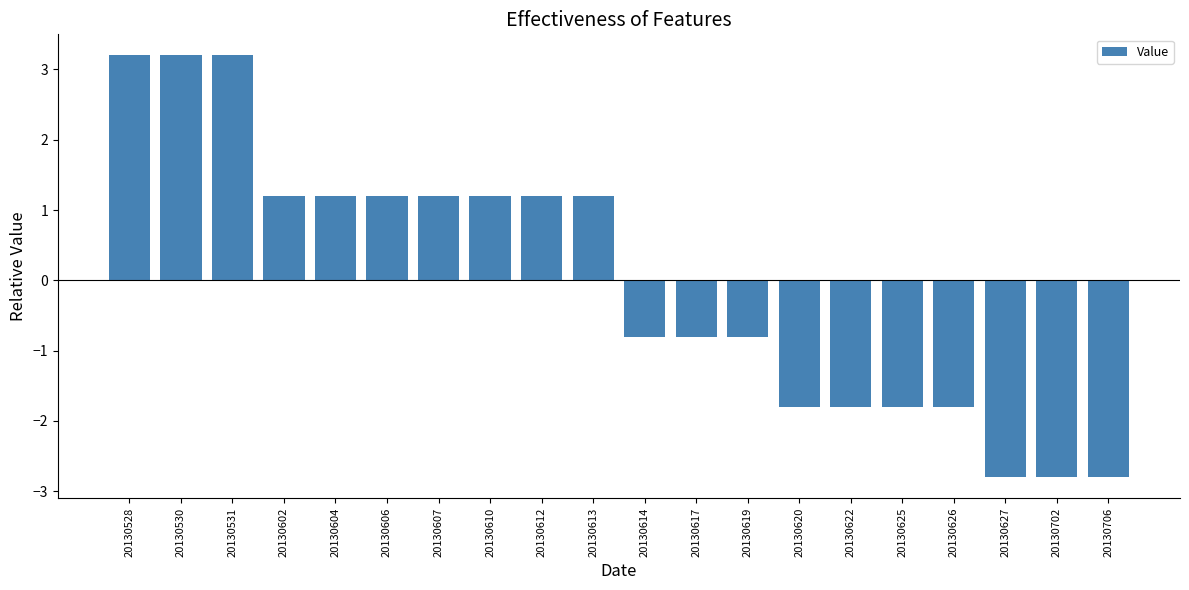

Reading left to right, transcribe all the data shown in this chart.

3.2	3.2	3.2	1.2	1.2	1.2	1.2	1.2	1.2	1.2	-0.8	-0.8	-0.8	-1.8	-1.8	-1.8	-1.8	-2.8	-2.8	-2.8